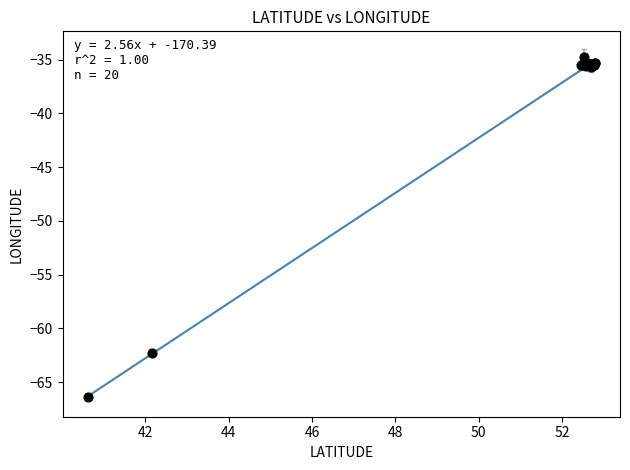

What Y value in the scatter plot is closest to -50?

-62.3